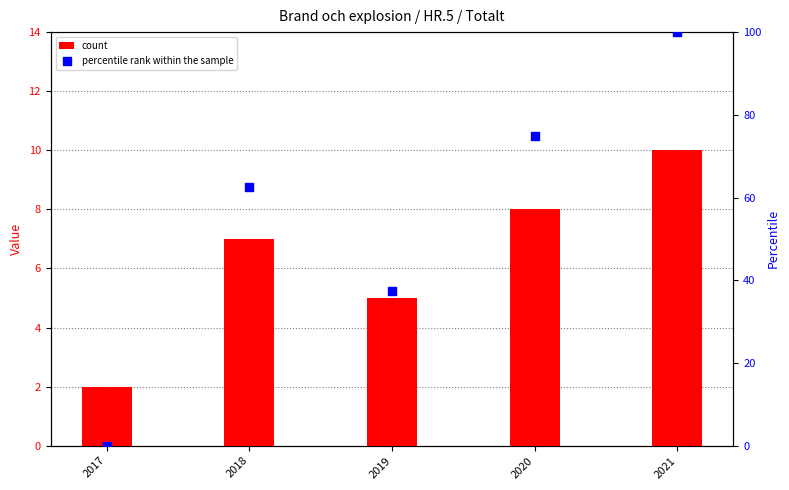

At how many categories does at least one series exceed 74?

2